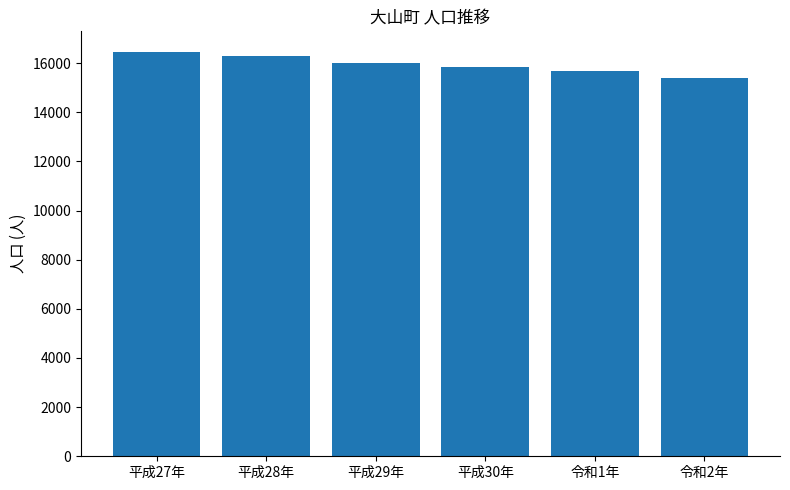

Reading left to right, extract all data points from this chart.

平成27年=16470	平成28年=16308	平成29年=16024	平成30年=15846	令和1年=15690	令和2年=15404